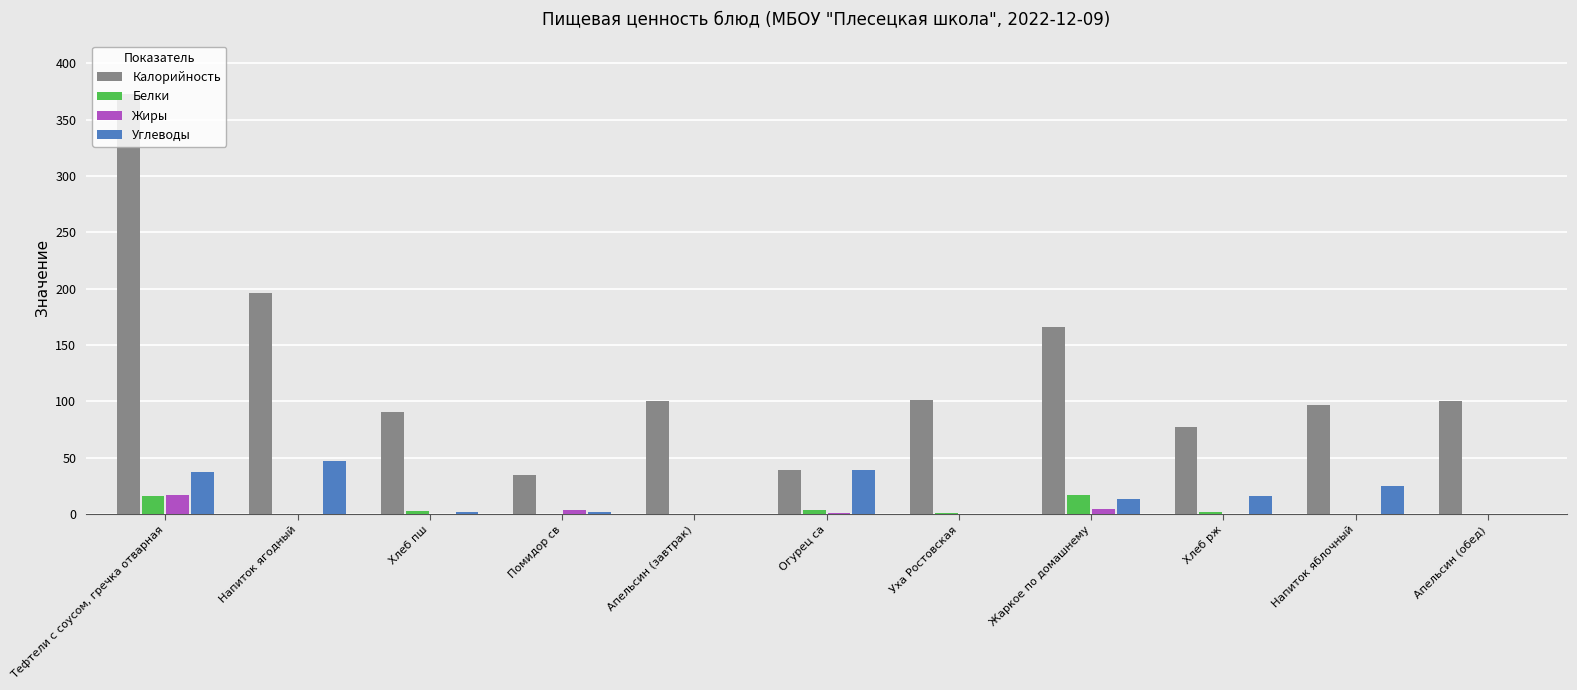

Which series has the largest total across all categories?

Калорийность